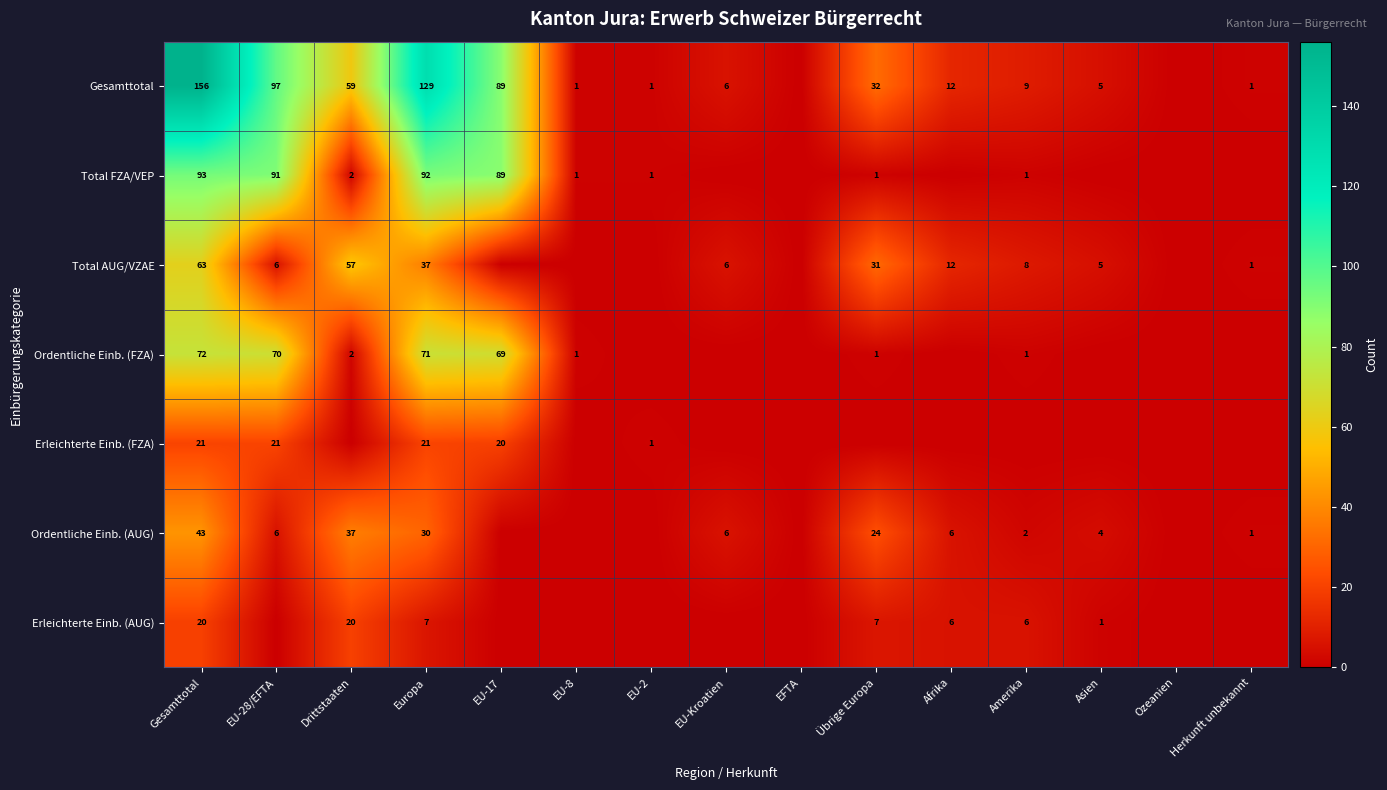

The value of Gesamttotal at EU-8 is 0. True or false?

False